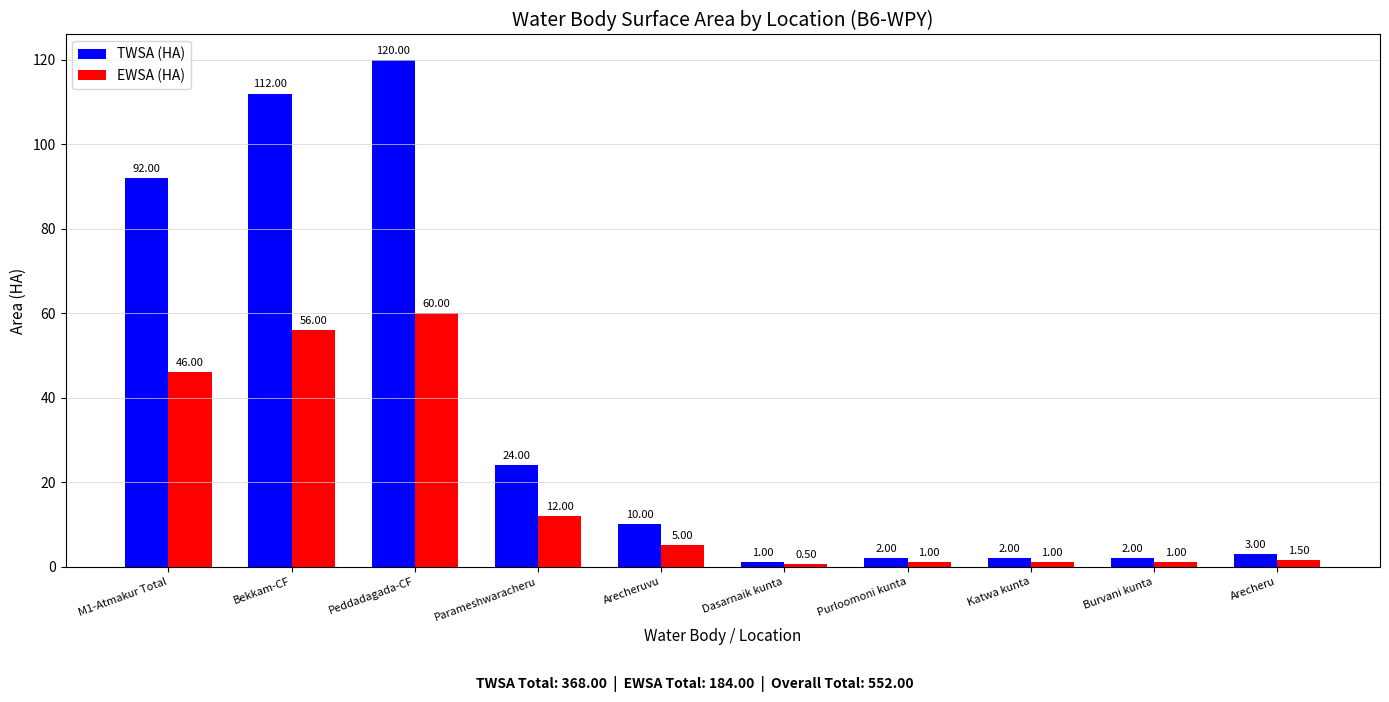

What is the maximum value for TWSA (HA)?

120.0